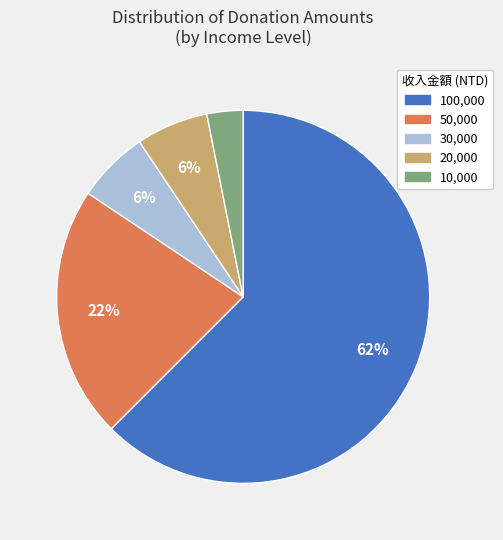

Is there a majority slice in this chart?

Yes